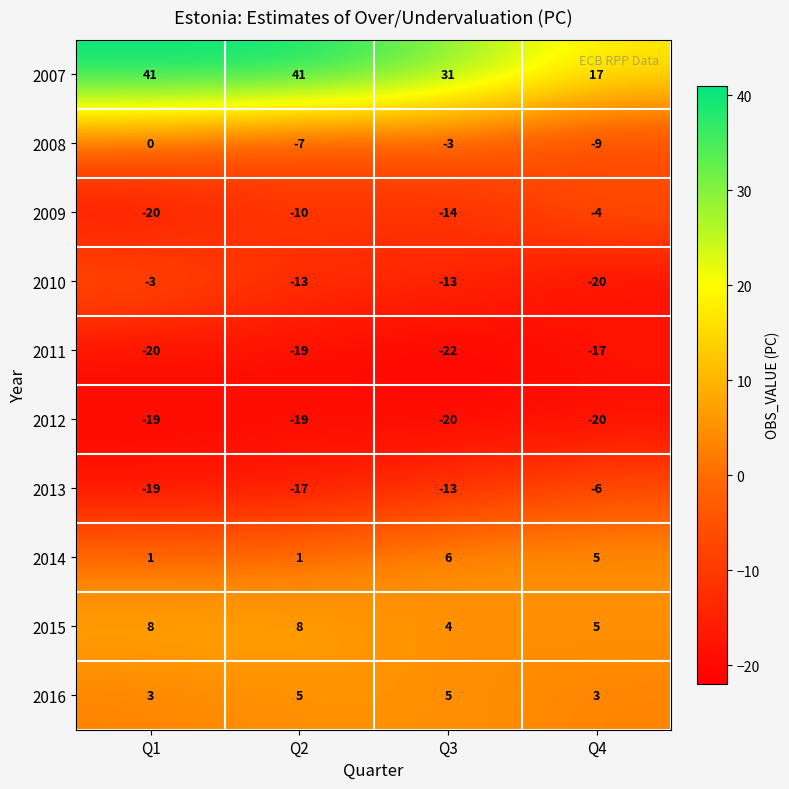

What is the difference between the maximum and minimum values in the 2015 series?

4